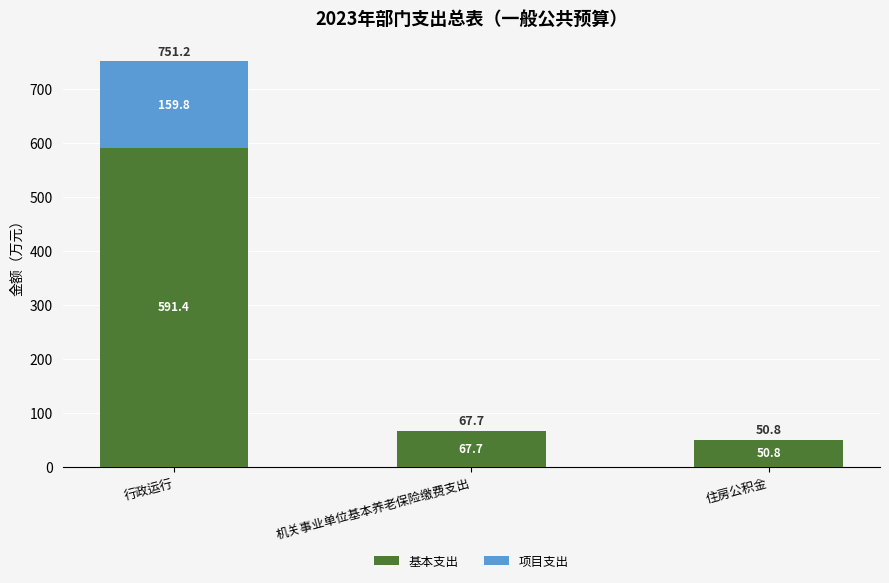

At which label does 基本支出 first exceed 67?

行政运行